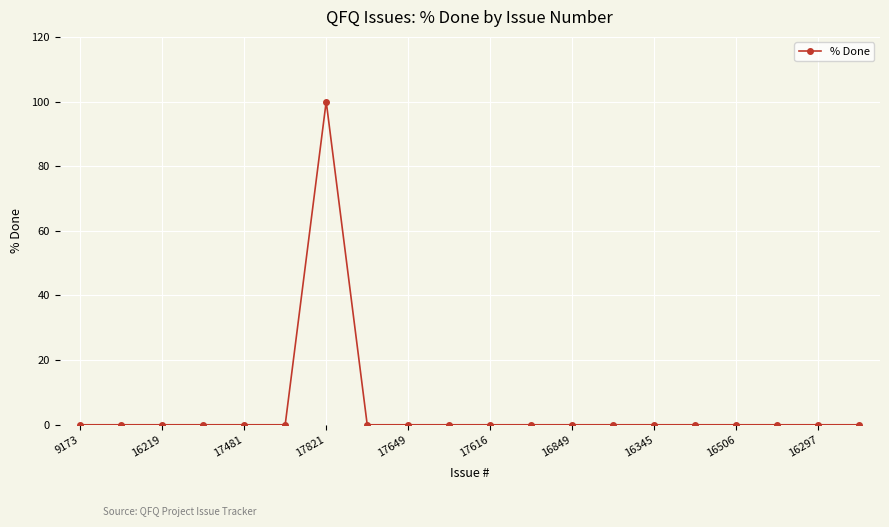

What is the greatest value displayed?

100